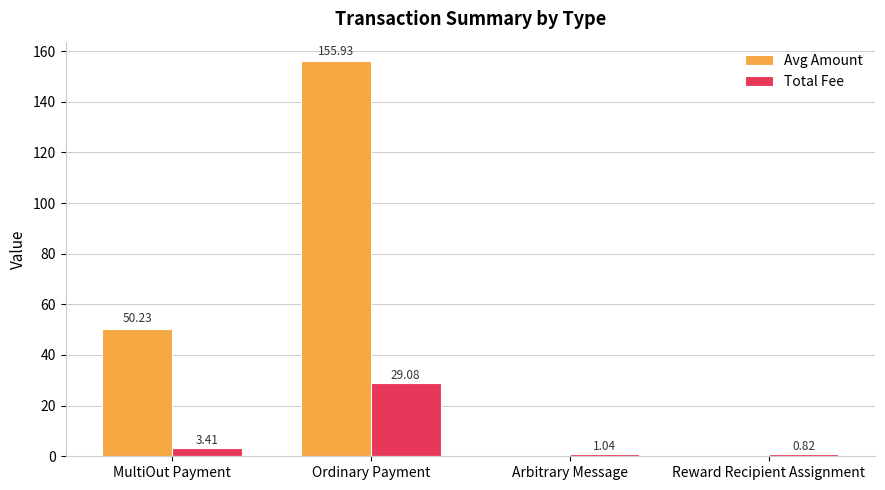

What are all the series names shown in the legend?

Avg Amount, Total Fee